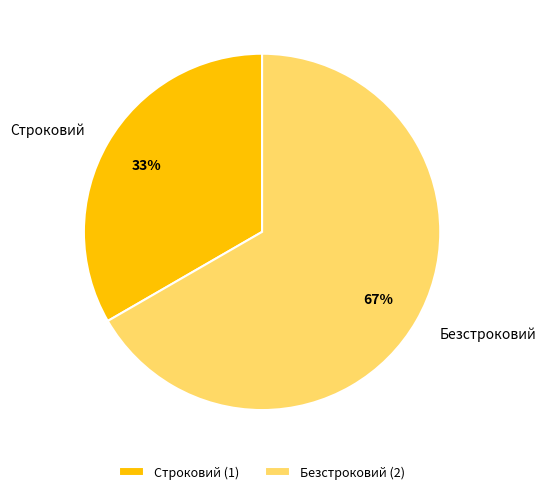

Count the number of slices in the pie.

2